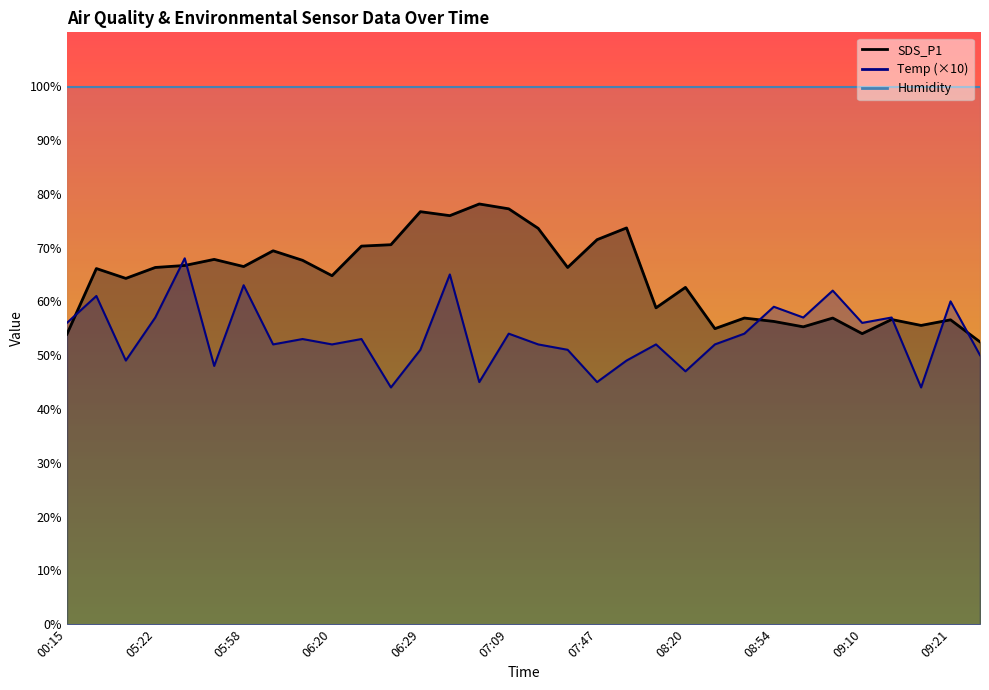

What is the sum of the Temp values at 06:17 and 07:47?

98.0